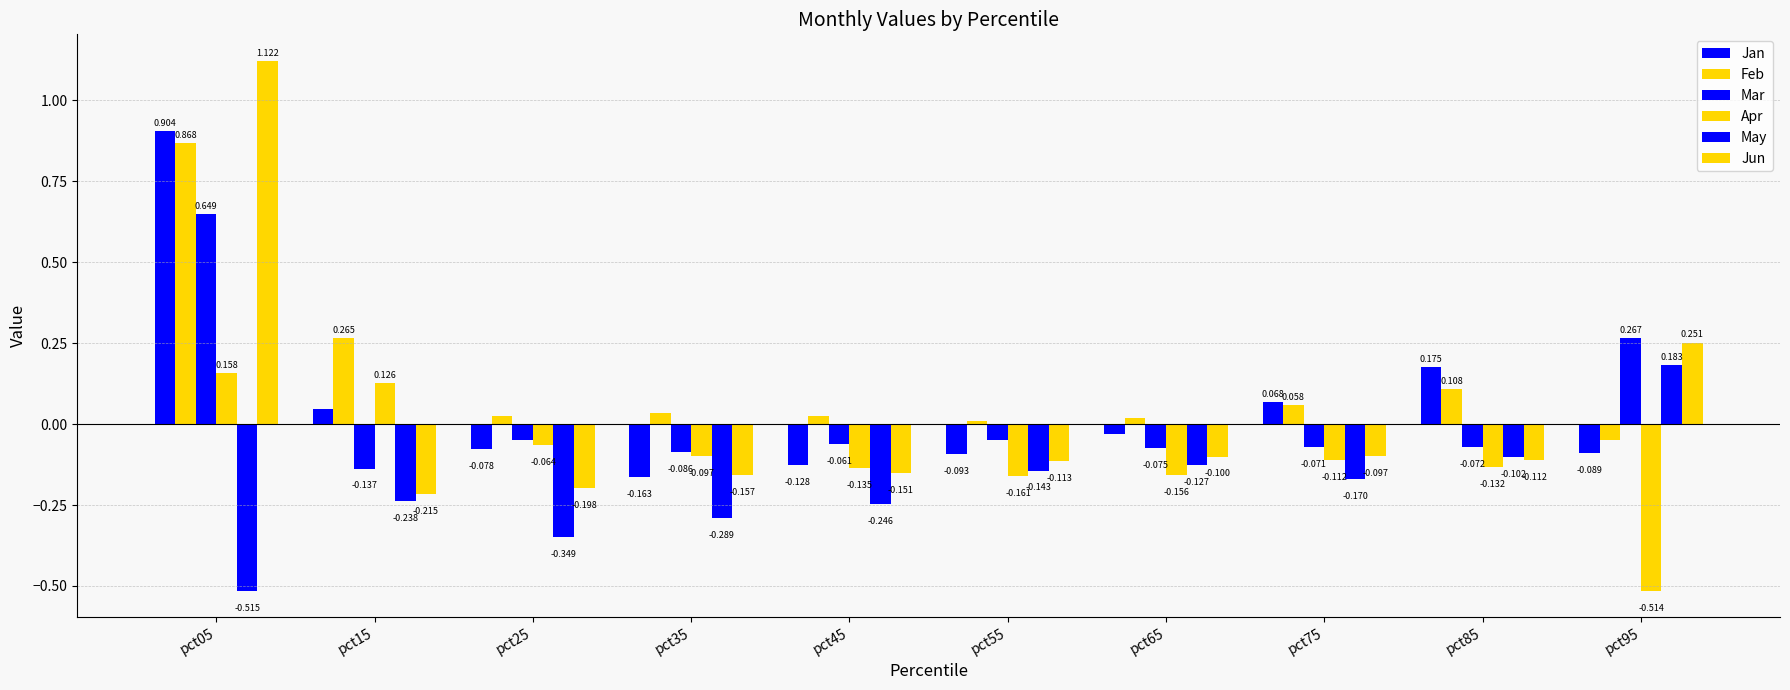

Which series has the largest range (max minus min)?

Jun